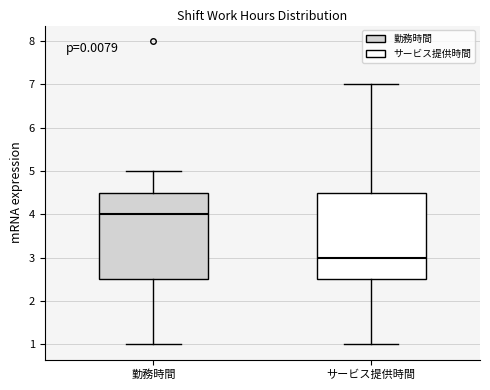

Where is the upper edge of the box for 勤務時間 on the y-axis? The values are not printed on the chart, so give them approximately, as read against the axis.

4.5